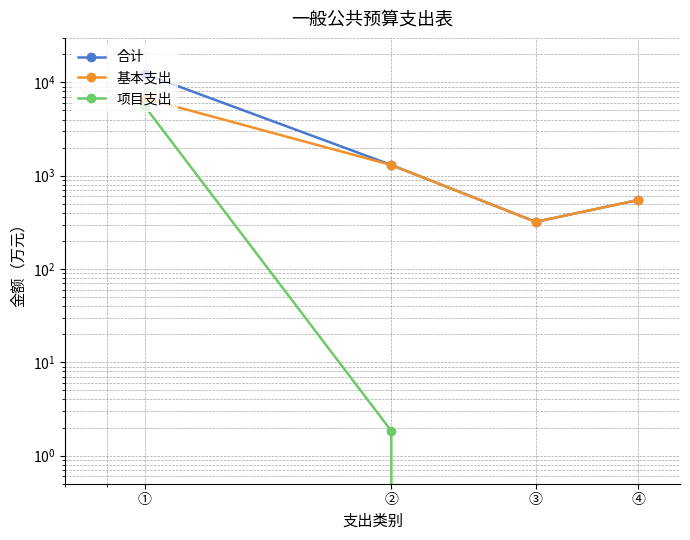

What is the difference between the second highest and minimum values in the 合计 series?

983.3